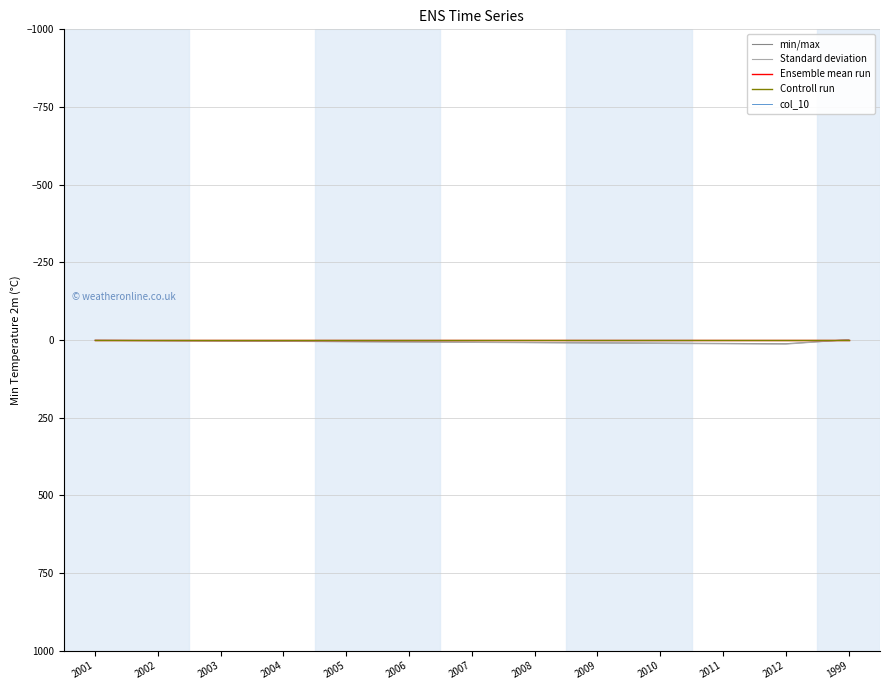

Rank the categories by Ensemble mean run value from lowest to highest.

2001, 2002, 2003, 2004, 2005, 2006, 2007, 2008, 2009, 2010, 2011, 2012, 1999